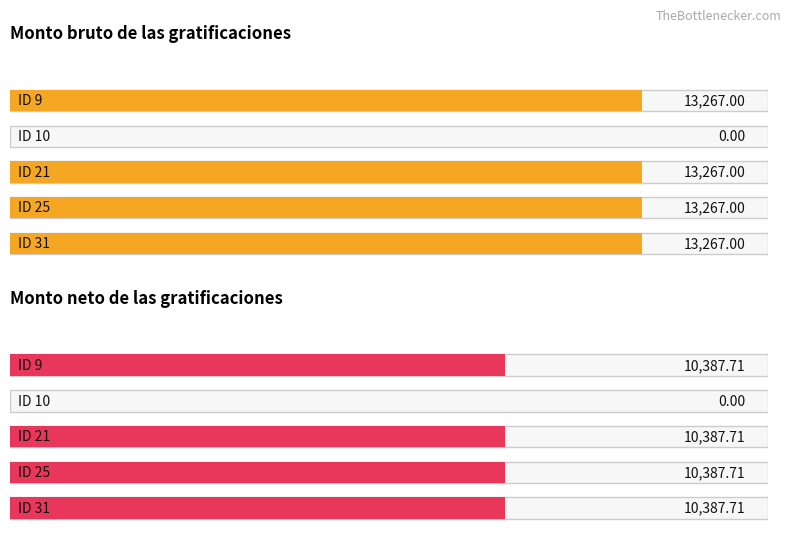

What are all the series names shown in the legend?

Monto bruto de las gratificaciones, Monto neto de las gratificaciones